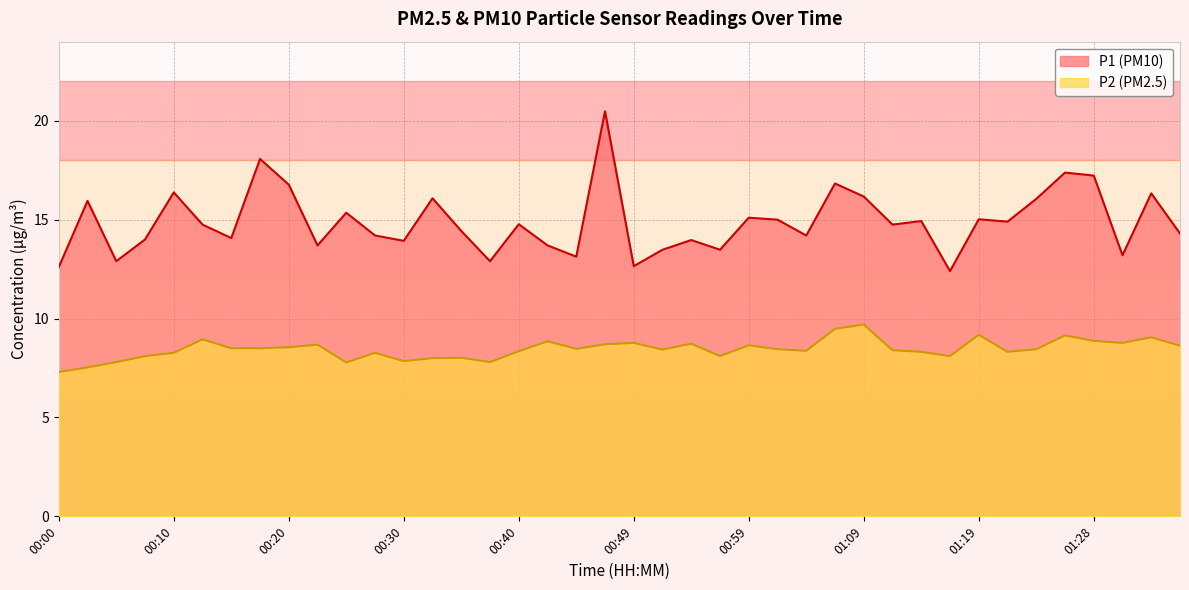

True or false: P2 and P1 intersect in this chart.

False